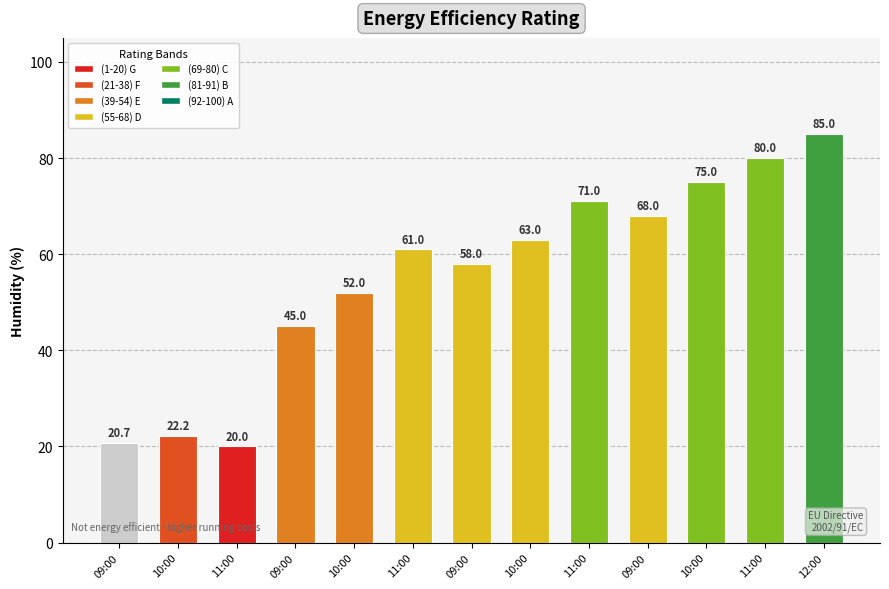

Approximately how many times larger is the value at 11:00 compared to 09:00?

1.2